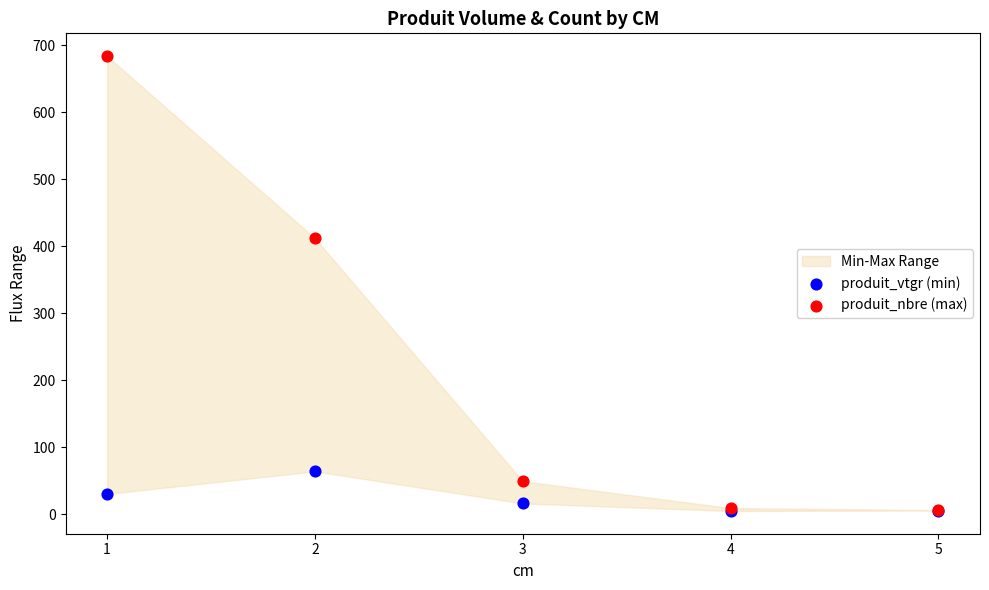

Across all series, what Y value is closest to 344?

412.0